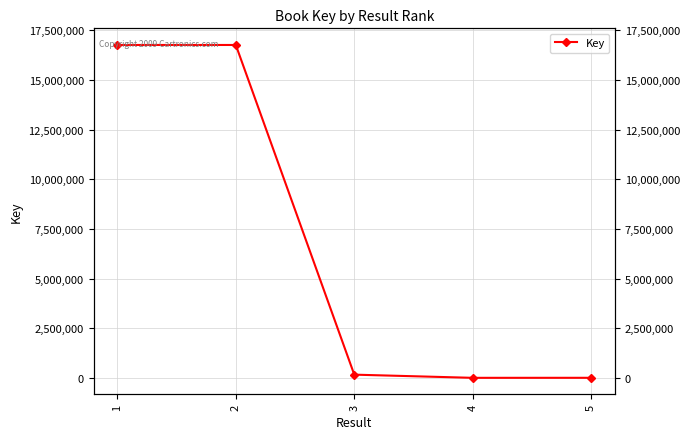

What is the average value?

6735052